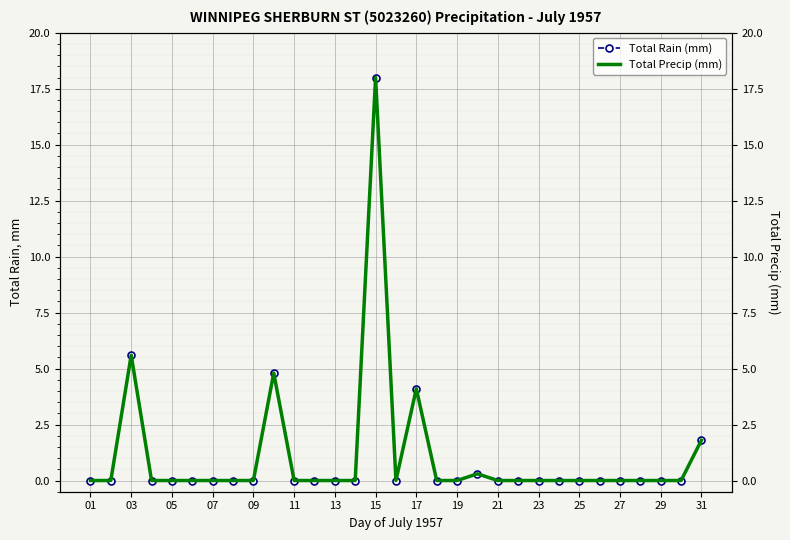

The value of Total Rain (mm) at 17 is 2.2. True or false?

False